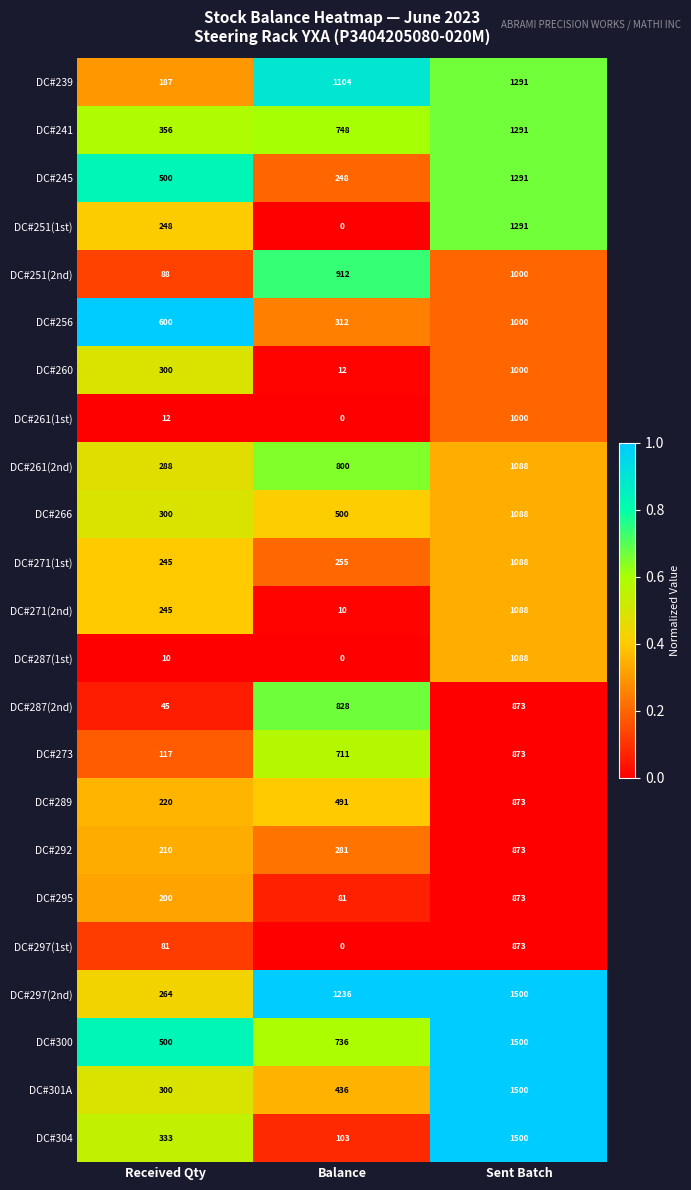

How many data points does each series have?

3